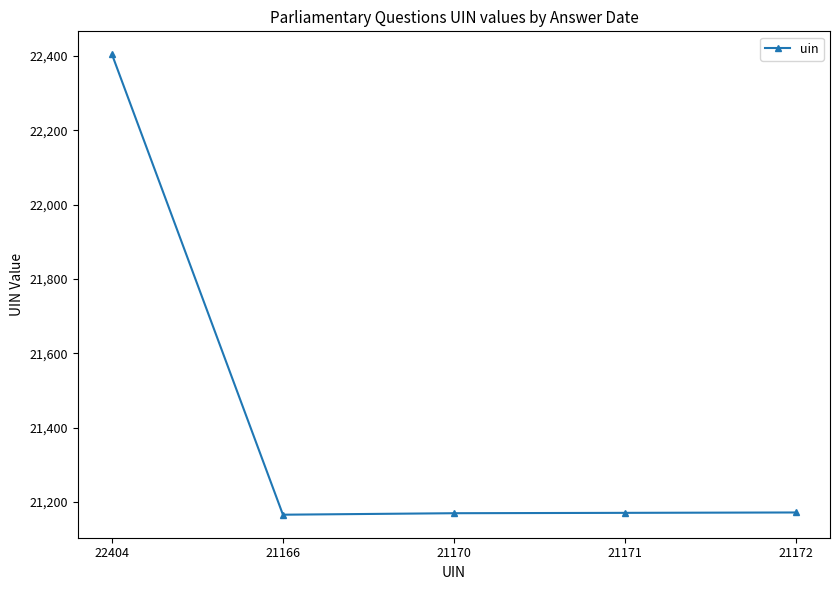

What is the change in value from 22404 to 21172?

-1232